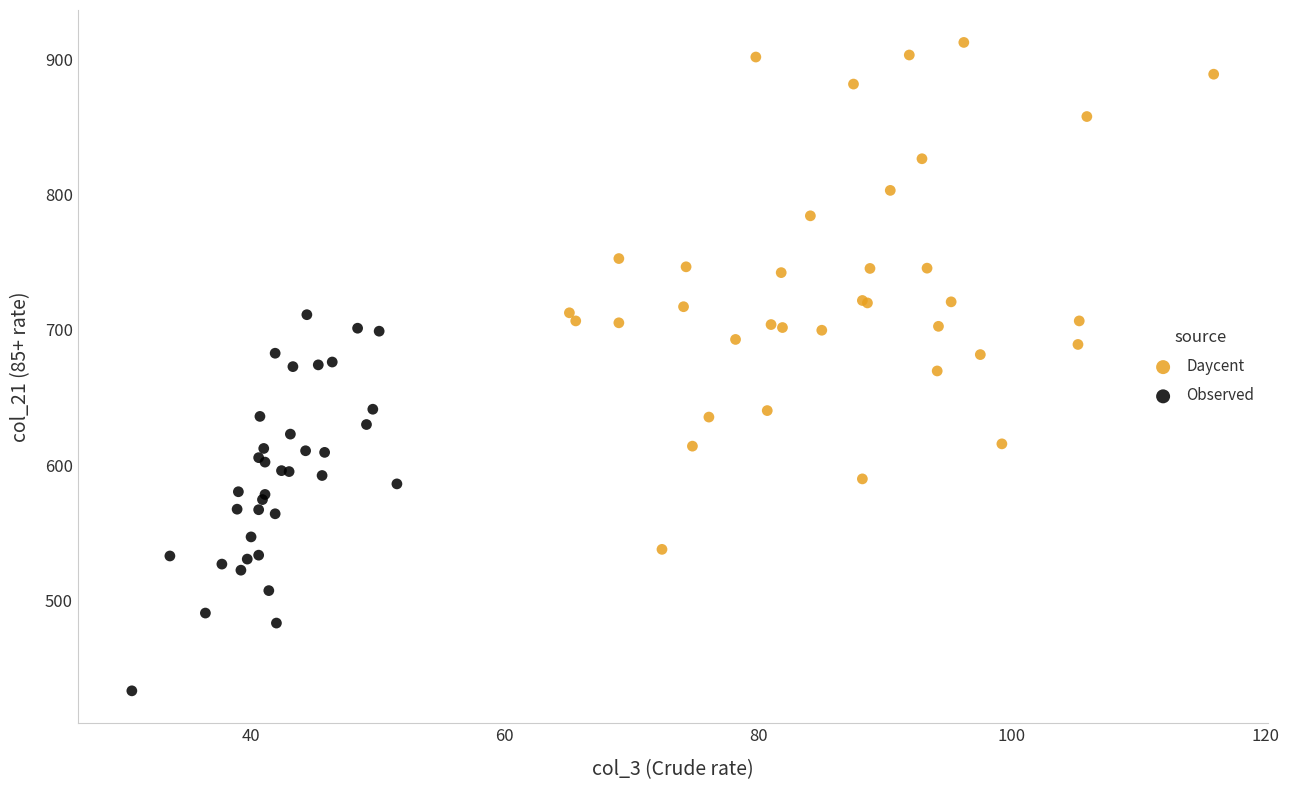

Which series reaches the maximum Y coordinate?

Daycent